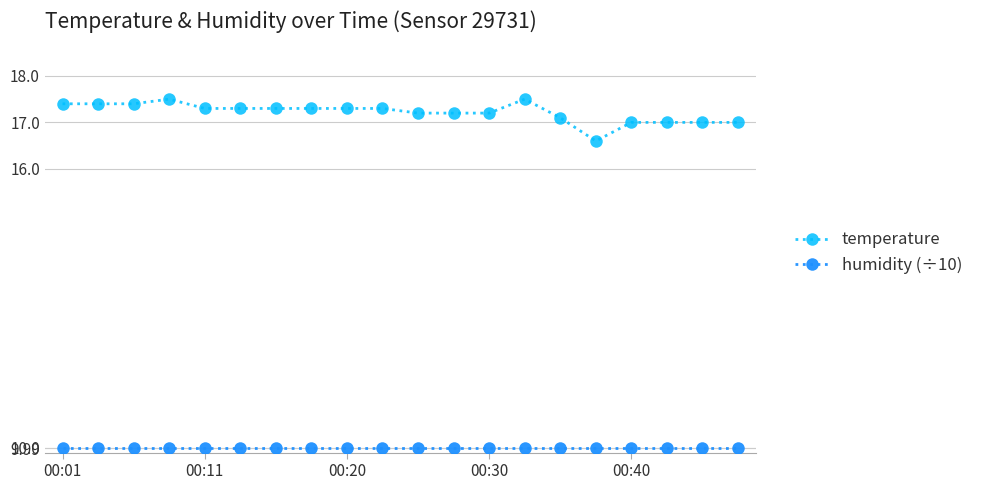

What is the maximum value for temperature?

17.5